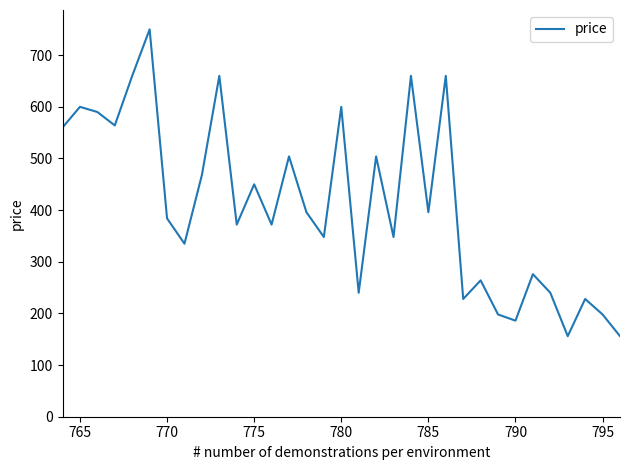

What is the maximum value shown in the chart?

750